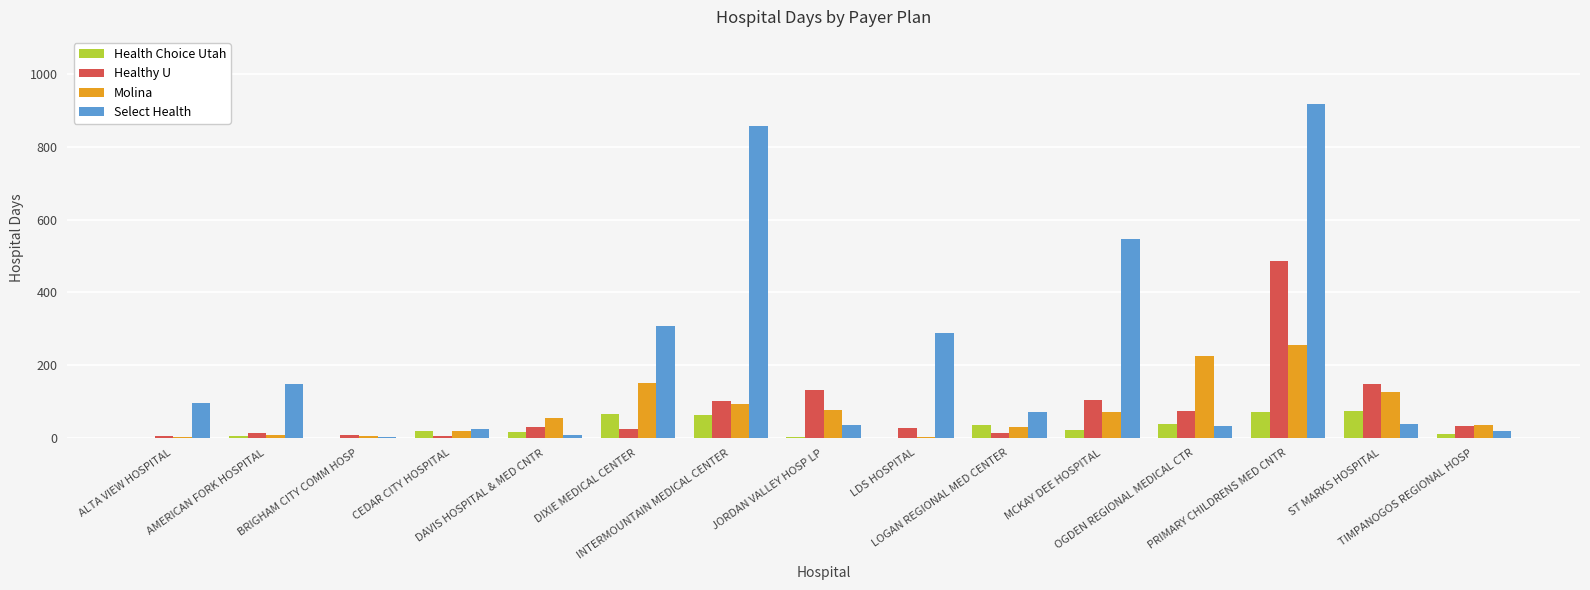

How many categories are shown in the chart?

15